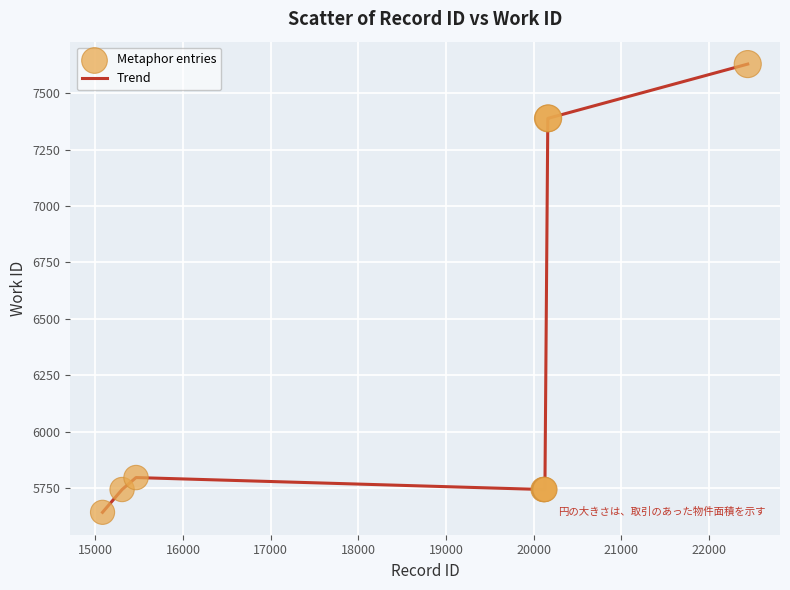

What is the minimum value shown in the chart?

5643